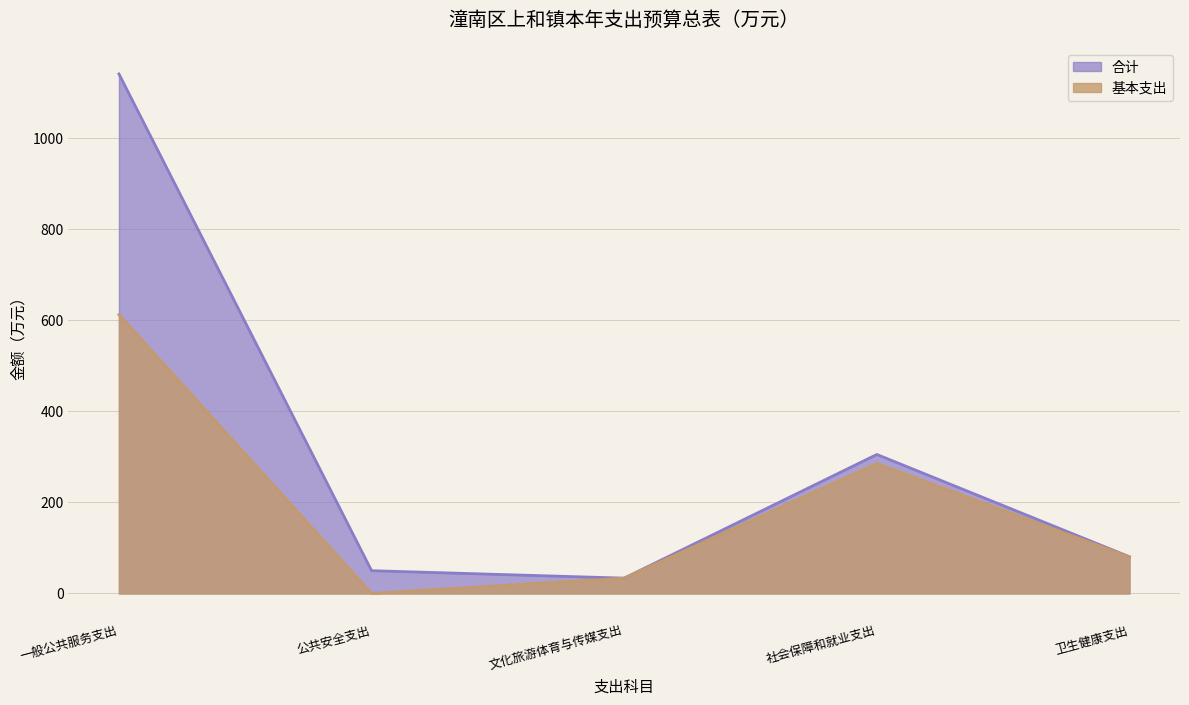

What is the average value of the 基本支出 series?

202.1